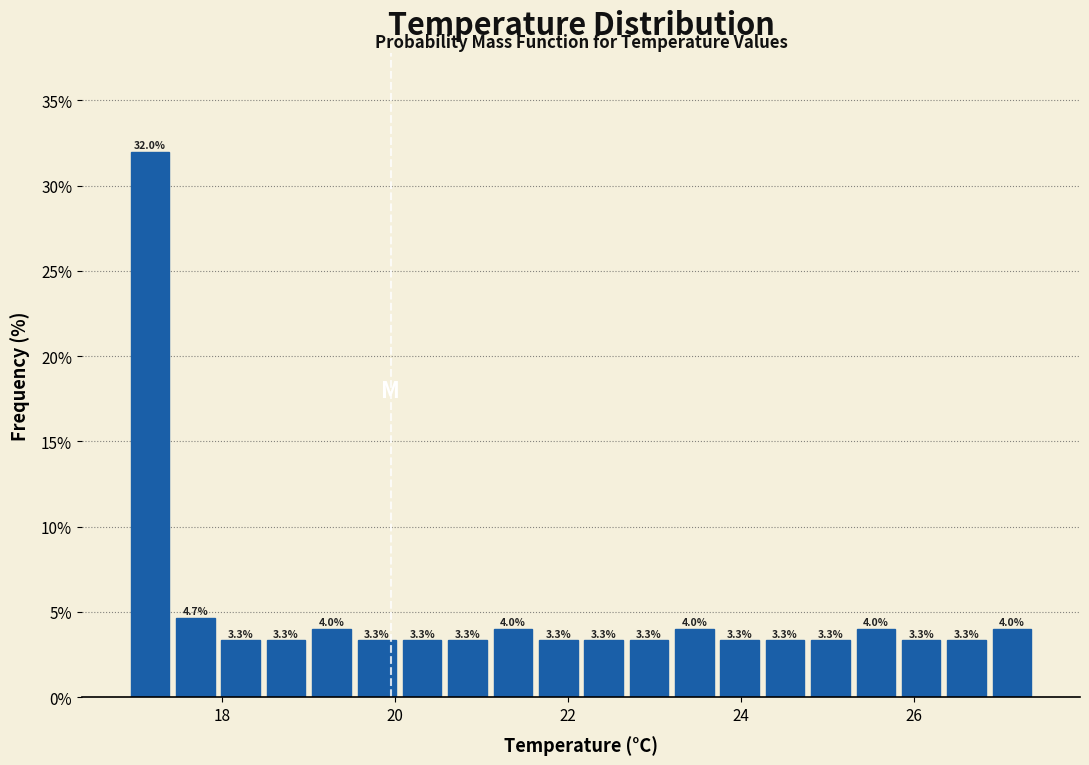

Read against the x-axis, roughly where is the centre of the tallest bar?

17.2